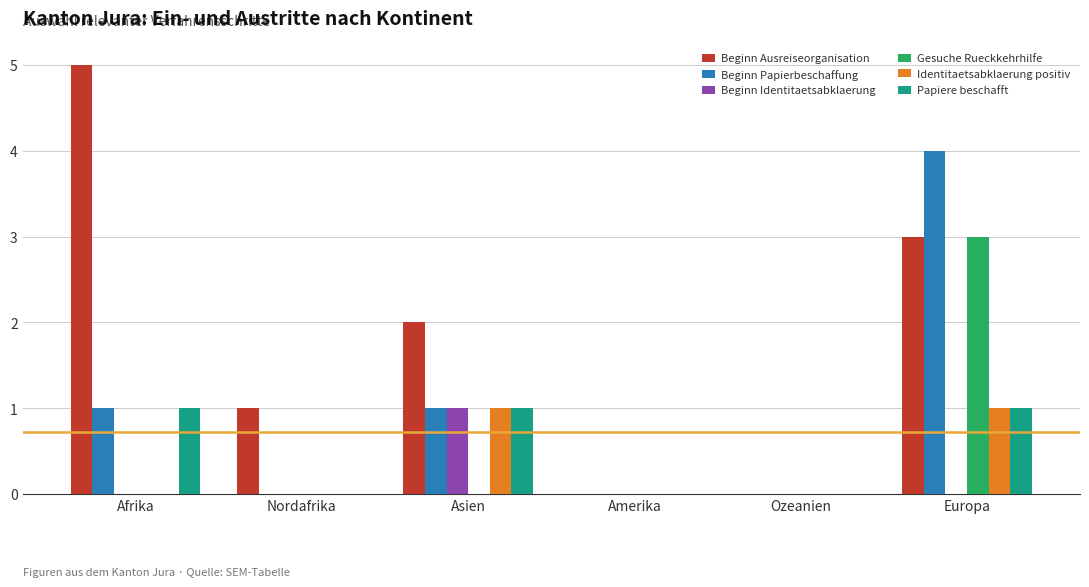

Reading right to left, list all the values displayed in this chart.

Beginn Ausreiseorganisation: Europa=3	Ozeanien=0	Amerika=0	Asien=2	Nordafrika=1	Afrika=5
Beginn Papierbeschaffung: Europa=4	Ozeanien=0	Amerika=0	Asien=1	Nordafrika=0	Afrika=1
Beginn Identitaetsabklaerung: Europa=0	Ozeanien=0	Amerika=0	Asien=1	Nordafrika=0	Afrika=0
Gesuche Rueckkehrhilfe: Europa=3	Ozeanien=0	Amerika=0	Asien=0	Nordafrika=0	Afrika=0
Identitaetsabklaerung positiv: Europa=1	Ozeanien=0	Amerika=0	Asien=1	Nordafrika=0	Afrika=0
Papiere beschafft: Europa=1	Ozeanien=0	Amerika=0	Asien=1	Nordafrika=0	Afrika=1